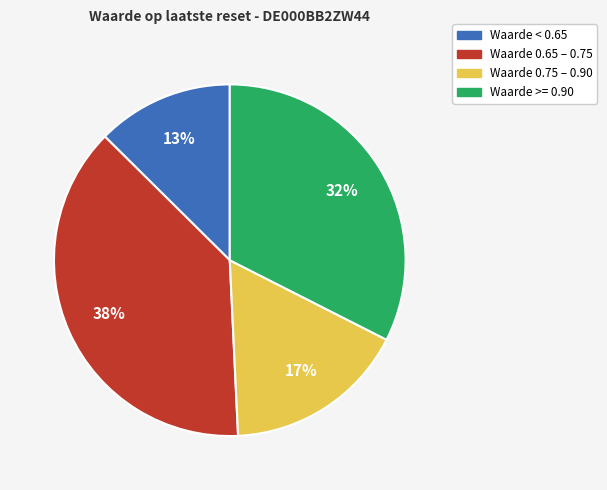

How many segments does this pie chart have?

4